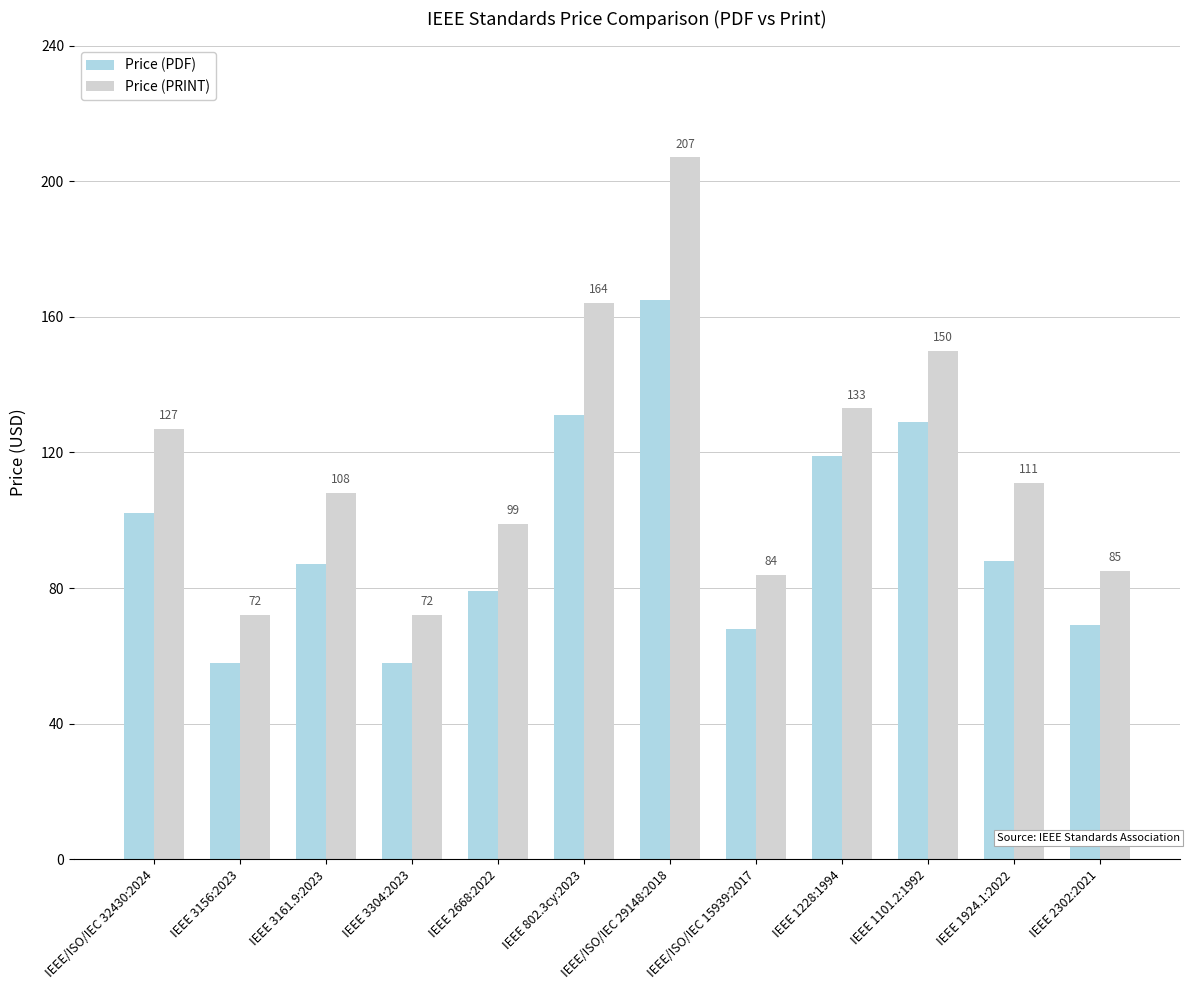

At which label is Price (PRINT) closest to 139?

IEEE 1228:1994